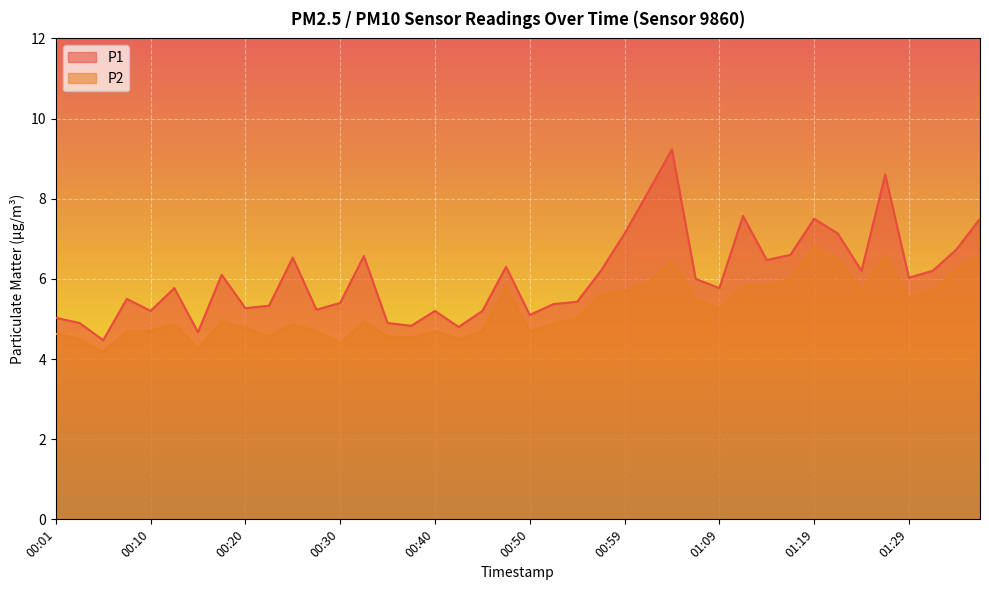

Which series has the largest range (max minus min)?

P1